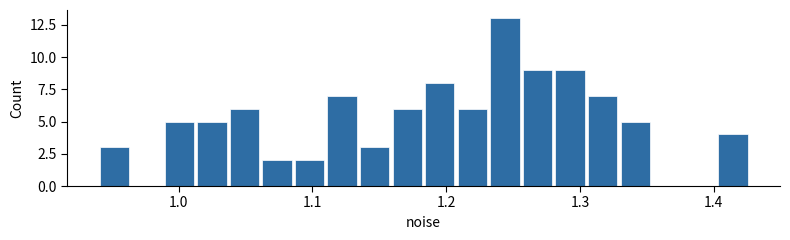

Around what value on the x-axis is the tallest bar? Give the approximate position of its centre, as read against the axis.

1.24